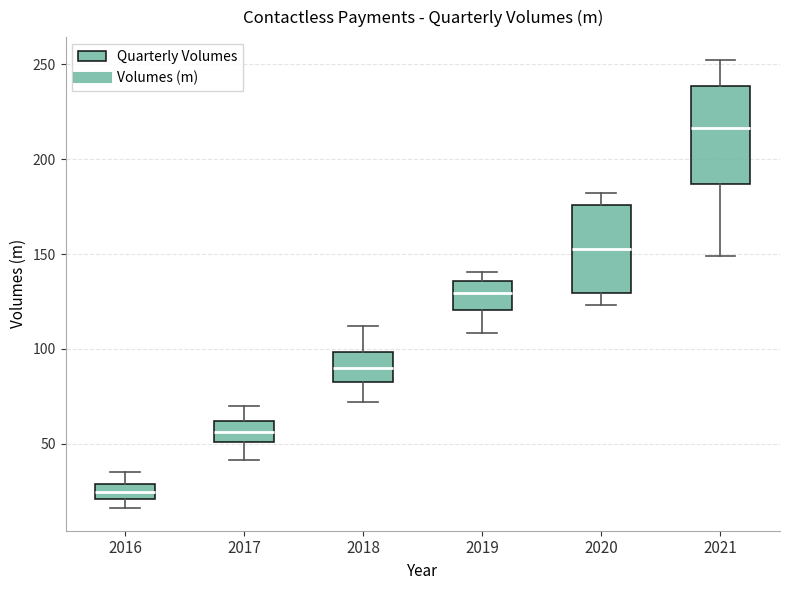

Which box has the lowest median line?

2016